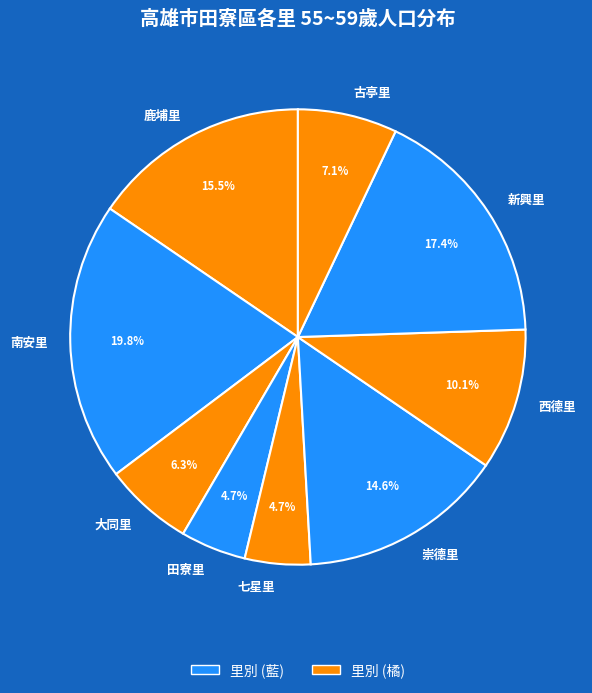

To the nearest percent, what is the average slice percentage?

11%